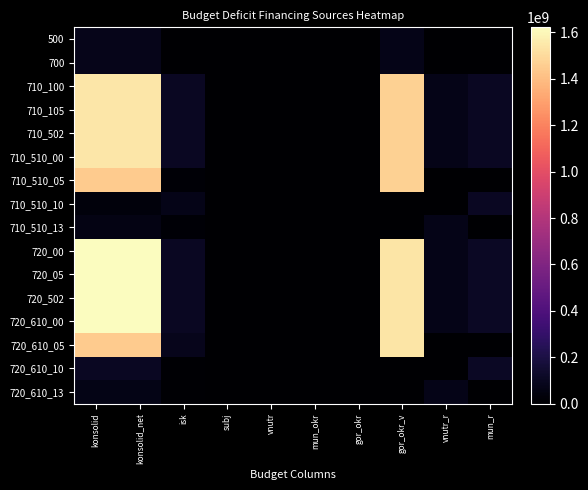

What is the difference between the highest and lowest values at vnutr_r?

75675500.0